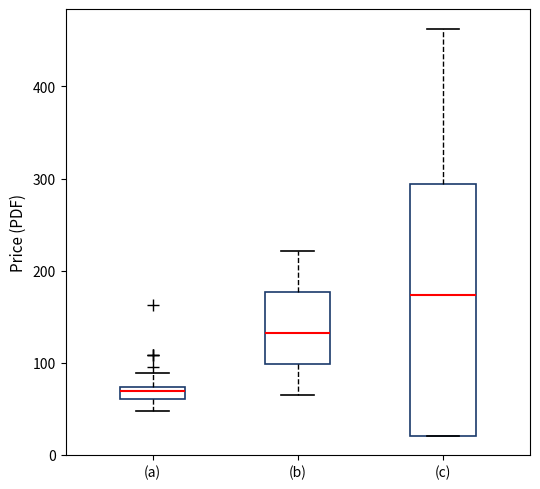

Which box has the lowest median line?

(a)